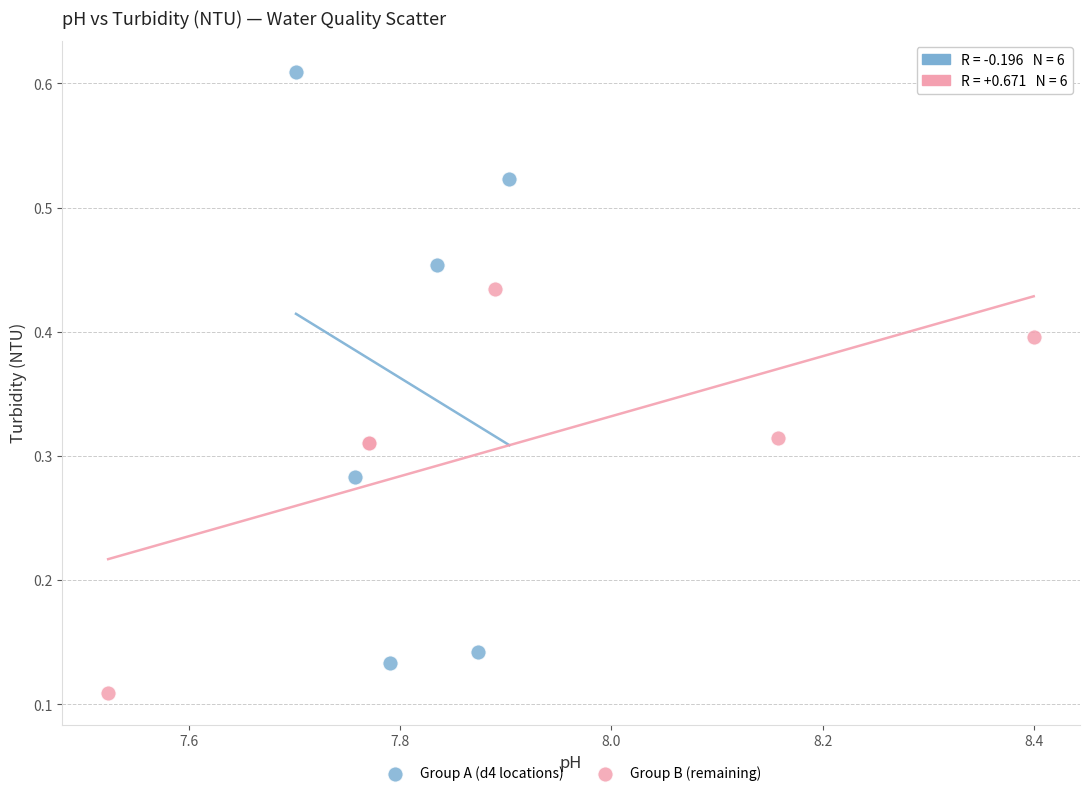

Which series reaches the maximum Y coordinate?

Group A (d4 locations)